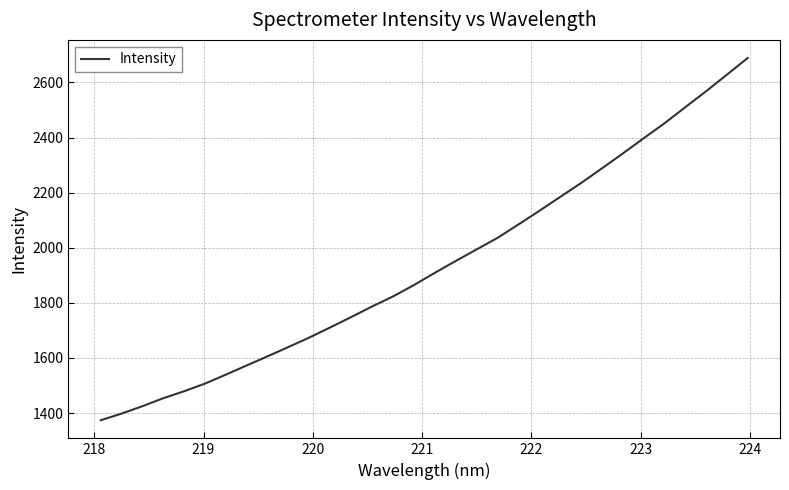

What is the minimum value shown in the chart?

1373.8